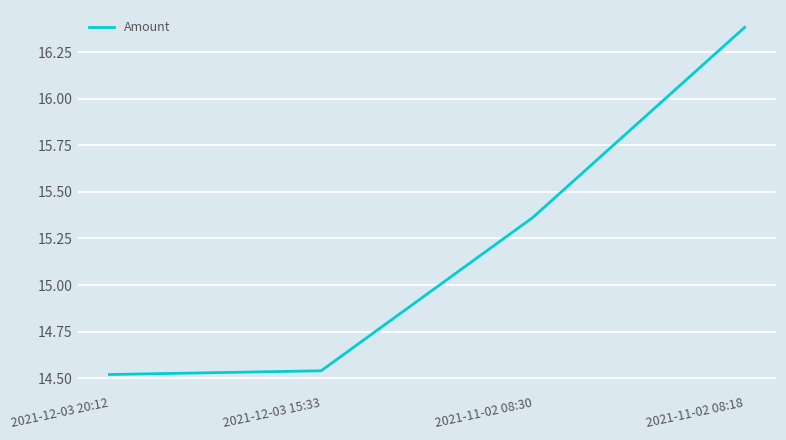

What is the average value?

15.2